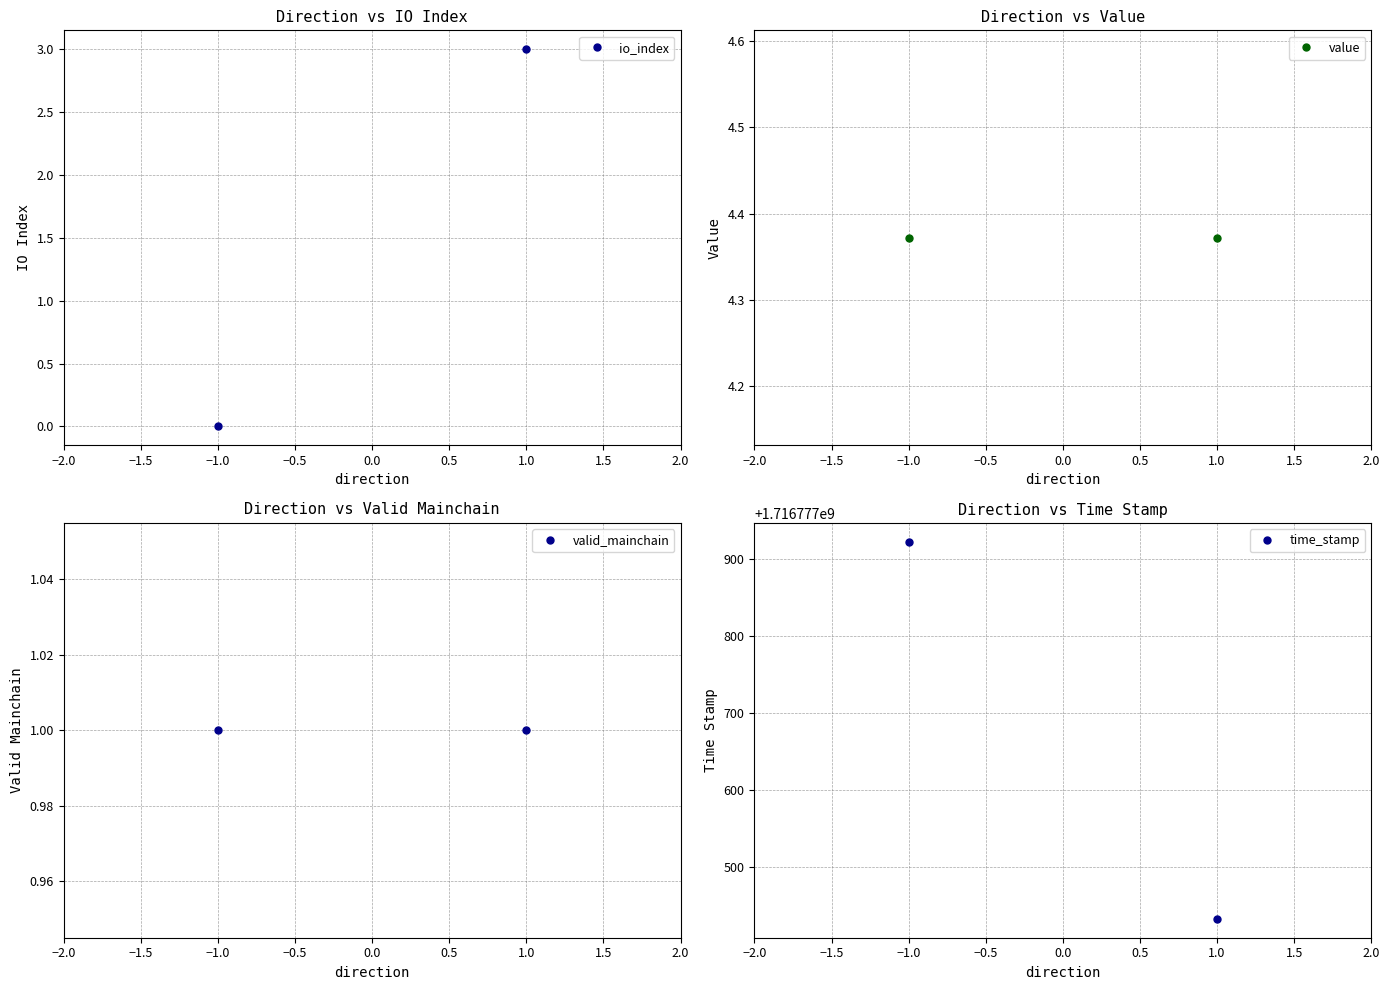

Rank the series at −1.0 from highest to lowest value.

time_stamp, value, valid_mainchain, io_index